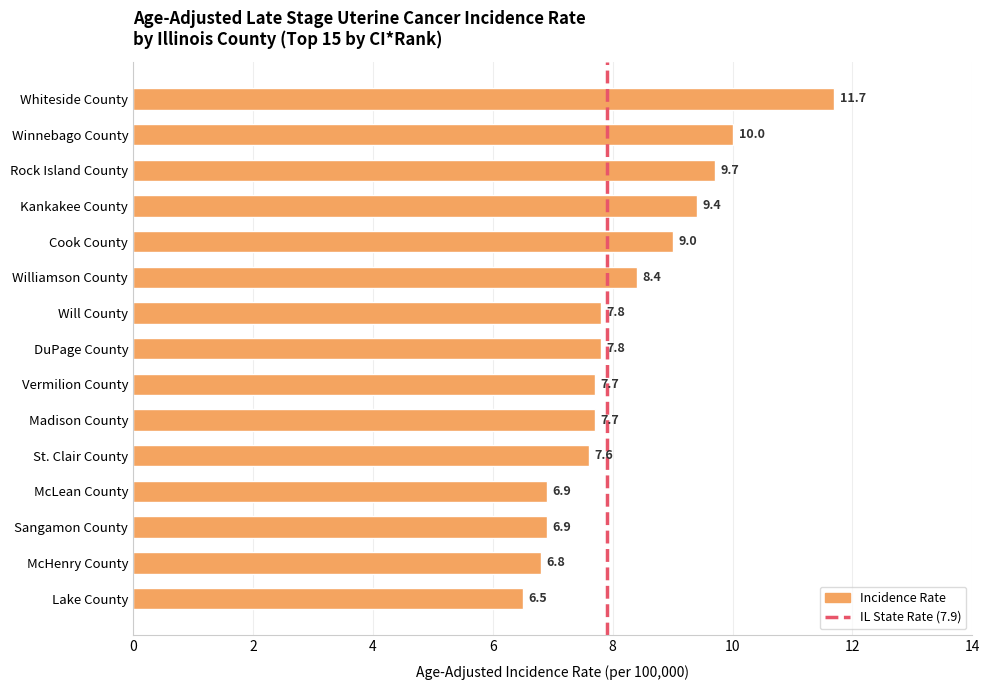

What is the approximate value at McLean County?

6.9